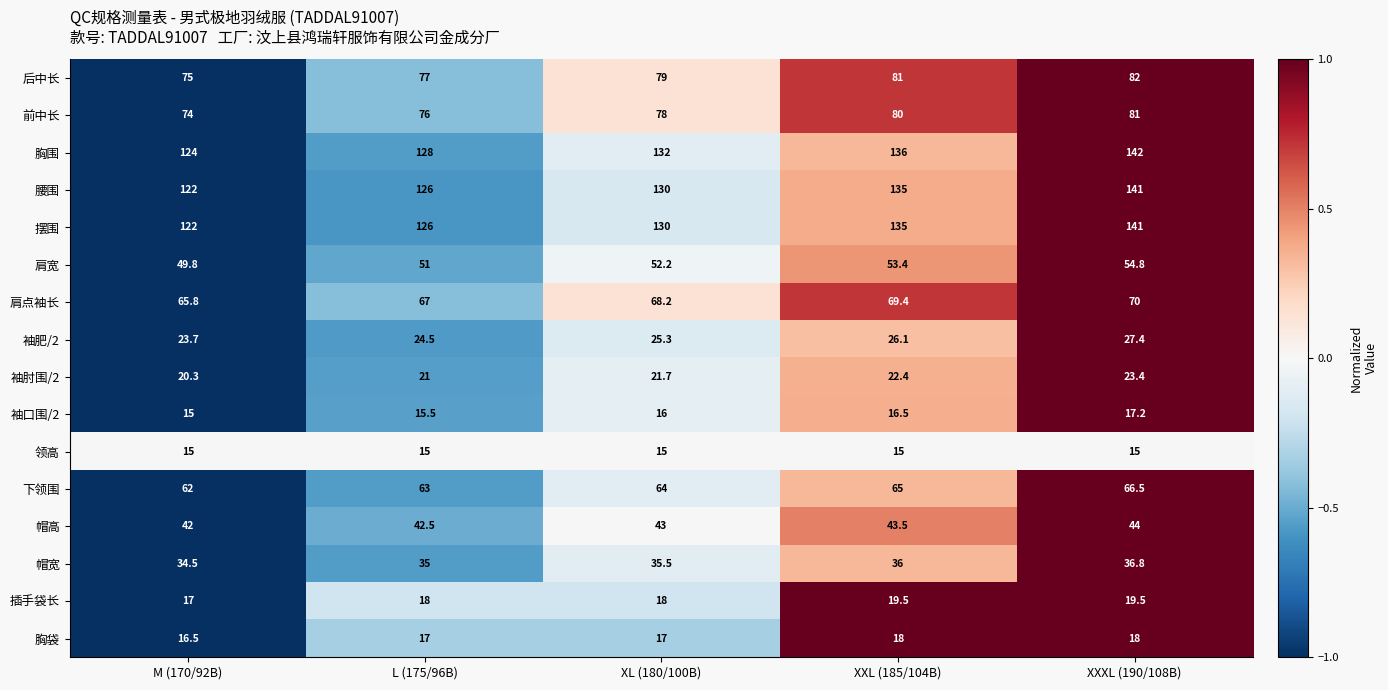

What is the difference between the maximum and minimum values in the 胸围 series?

18.0